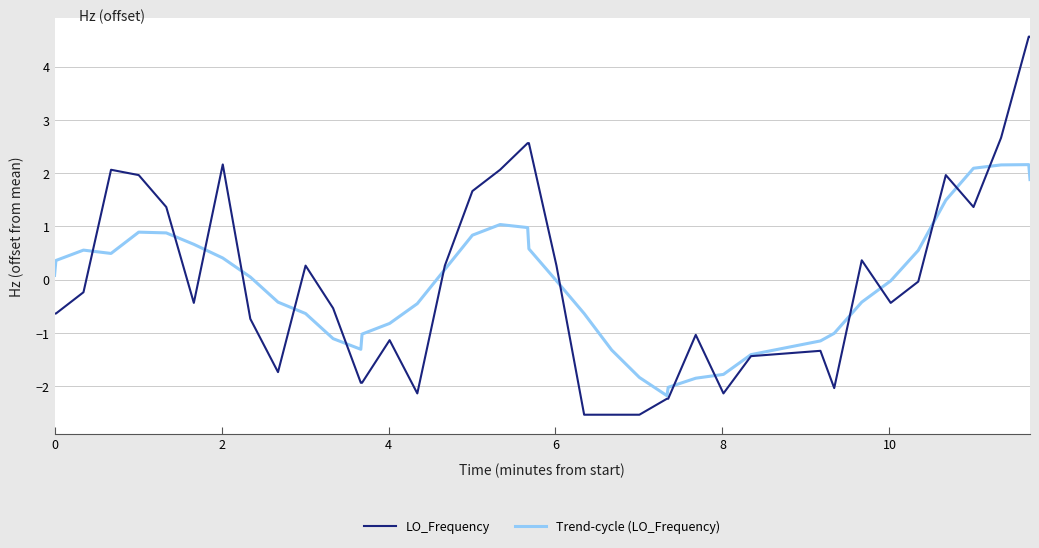

What is the maximum value shown in the chart?

4.6